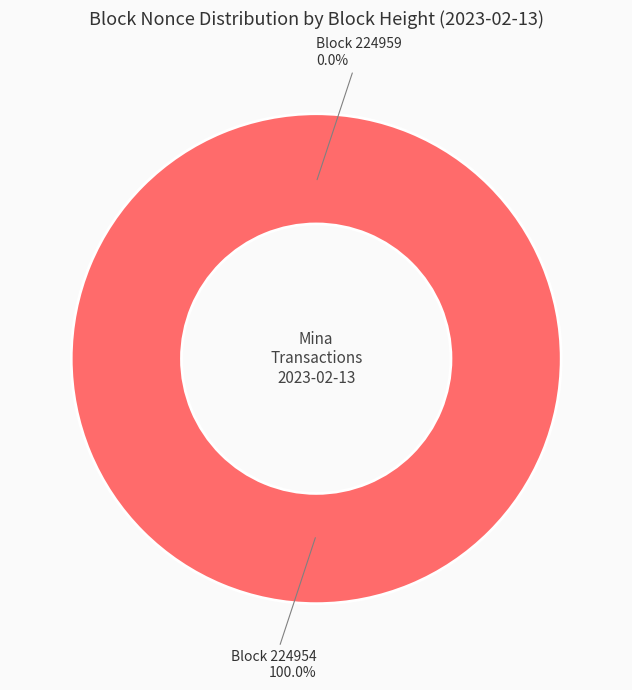

Does any single category account for the majority?

Yes